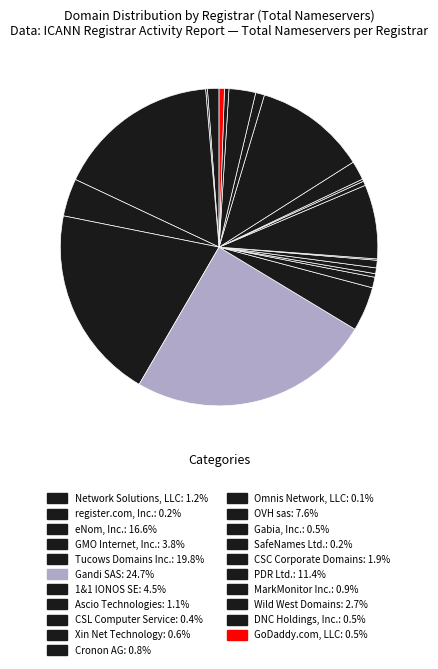

Which slice is the largest?

Gandi SAS